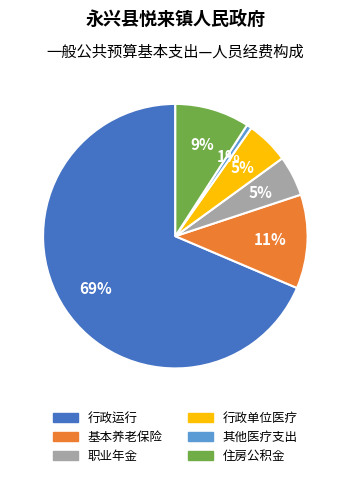

Is there a majority slice in this chart?

Yes